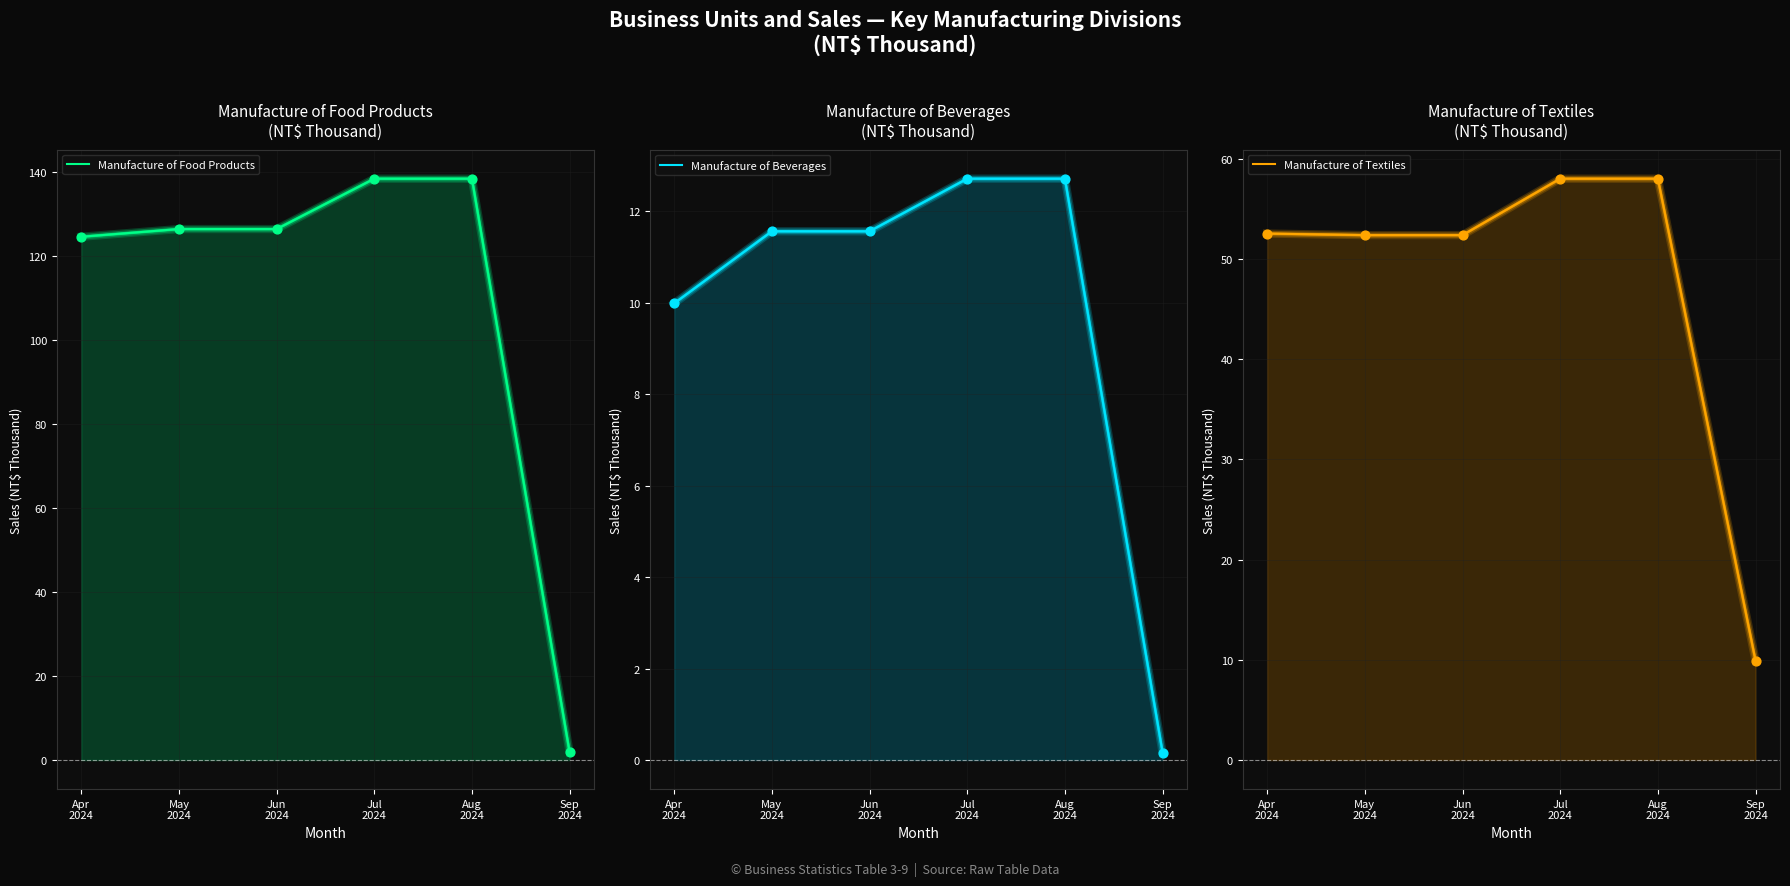

At which category is the sum across all series the highest?

Jul
2024